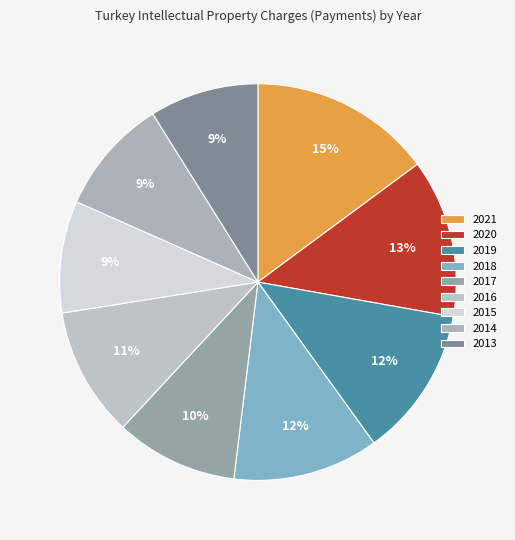

How many slices are in this pie chart?

9